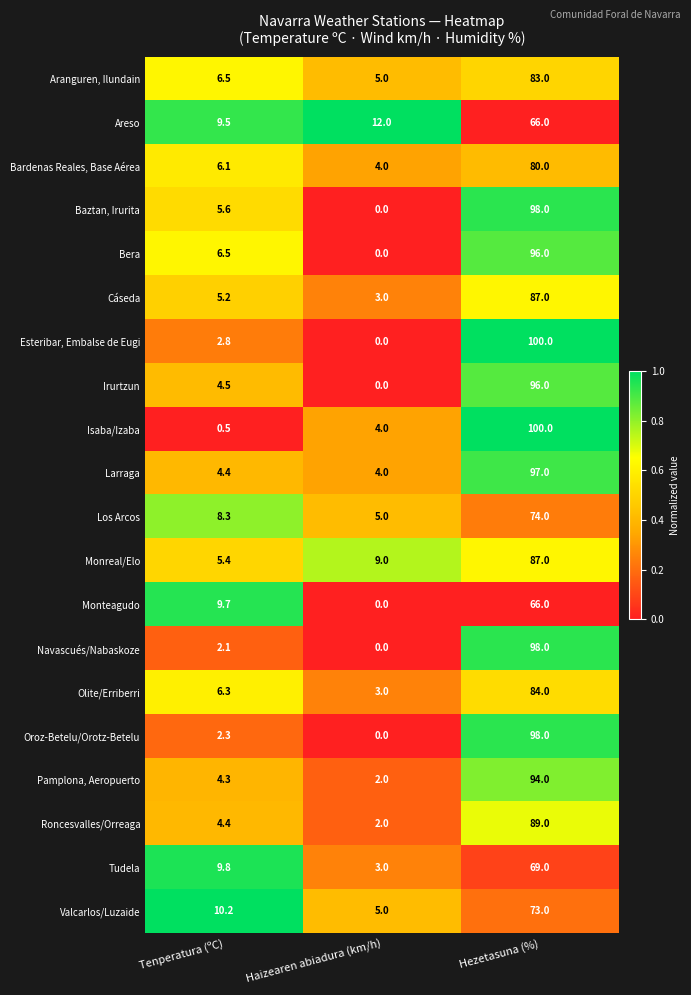

At which category is the sum across all series the highest?

Hezetasuna (%)